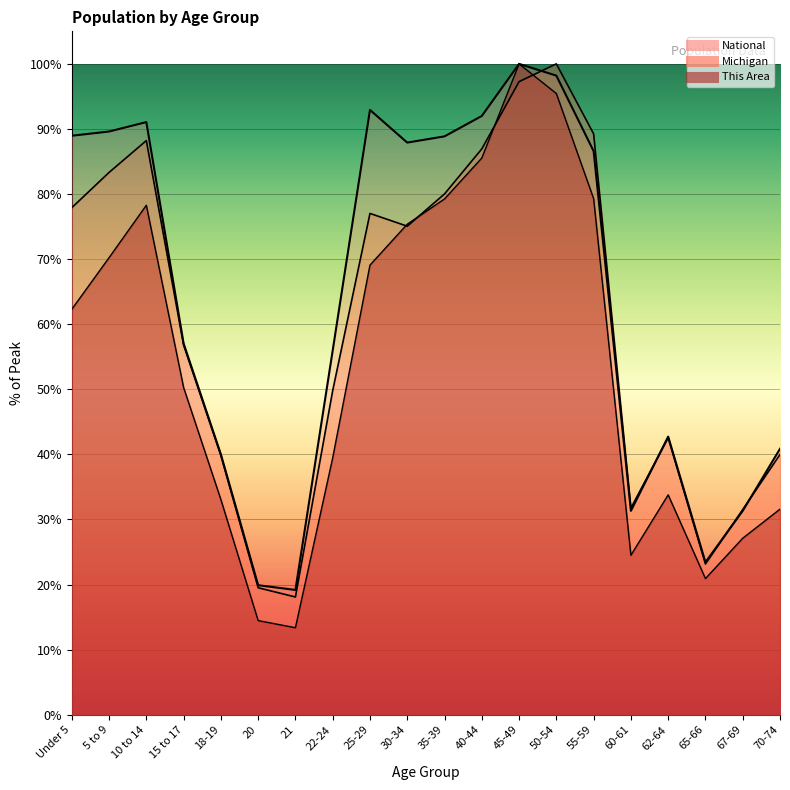

Which series has the largest total across all categories?

National